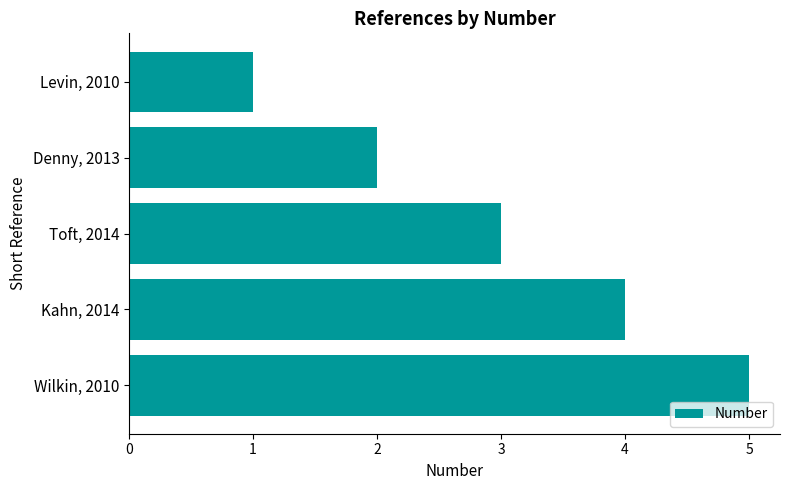

Which label corresponds to the largest value in the chart?

Wilkin, 2010